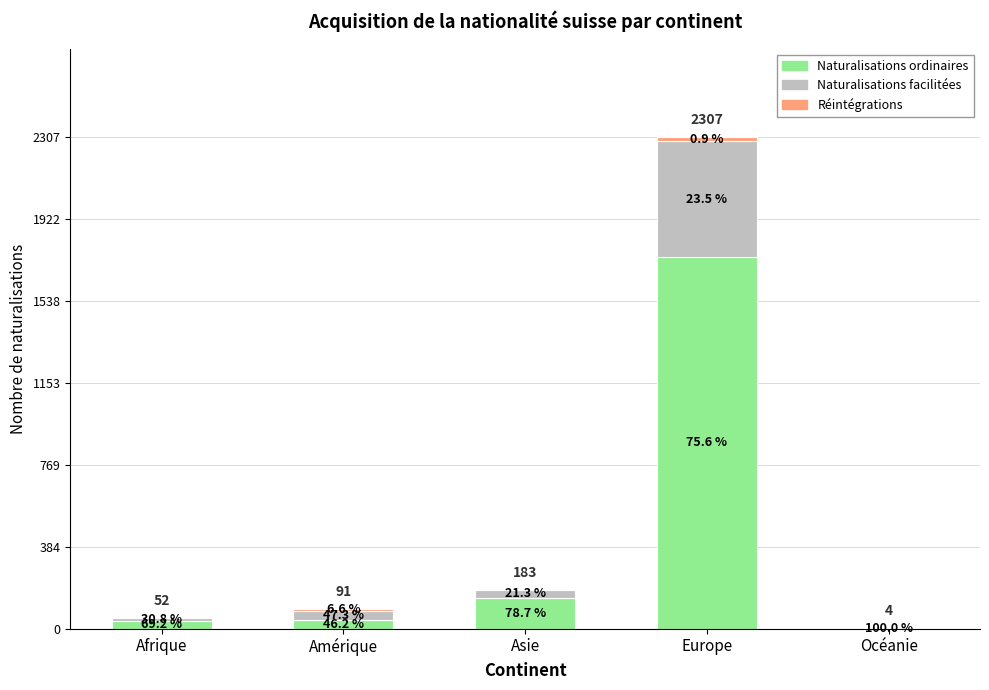

Are the bars horizontal?

No